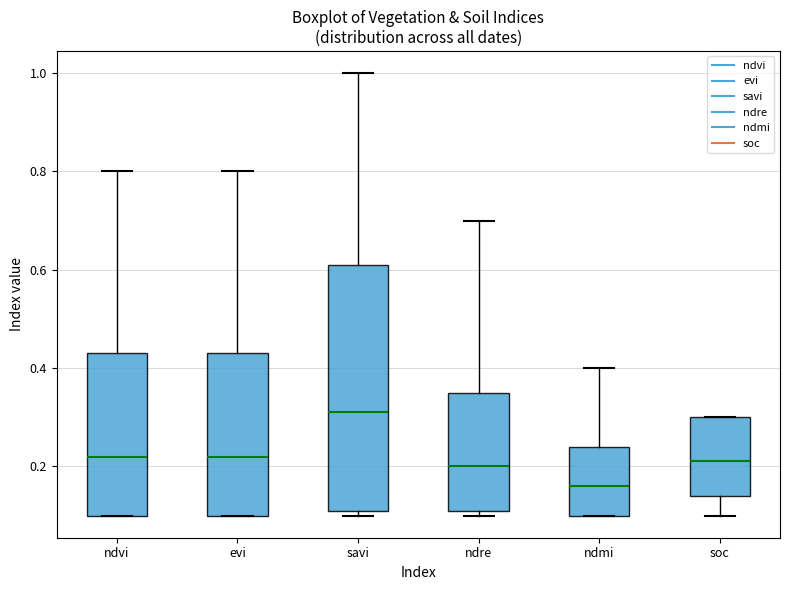

Comparing the boxes themselves (not the whiskers), which one is the tallest?

savi